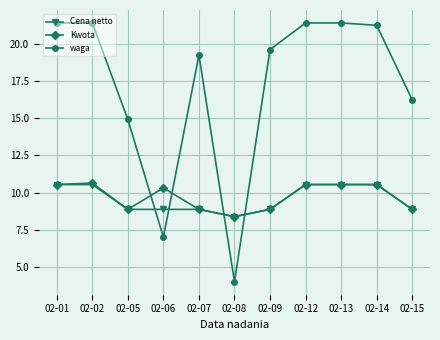

What is the greatest value displayed?

21.4